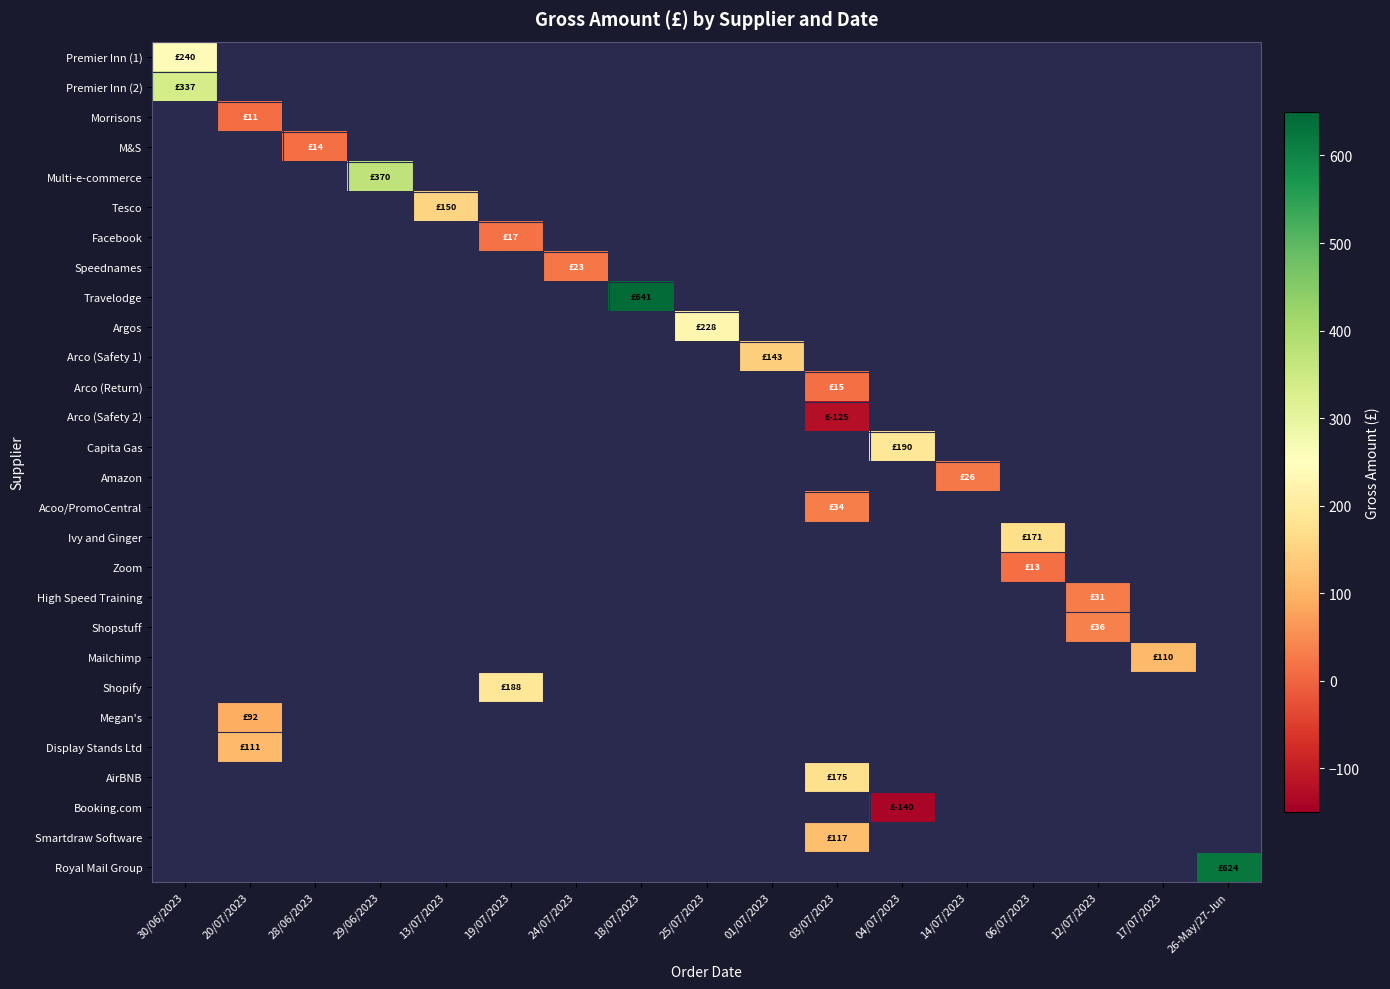

What is the maximum value shown in the chart?

641.2